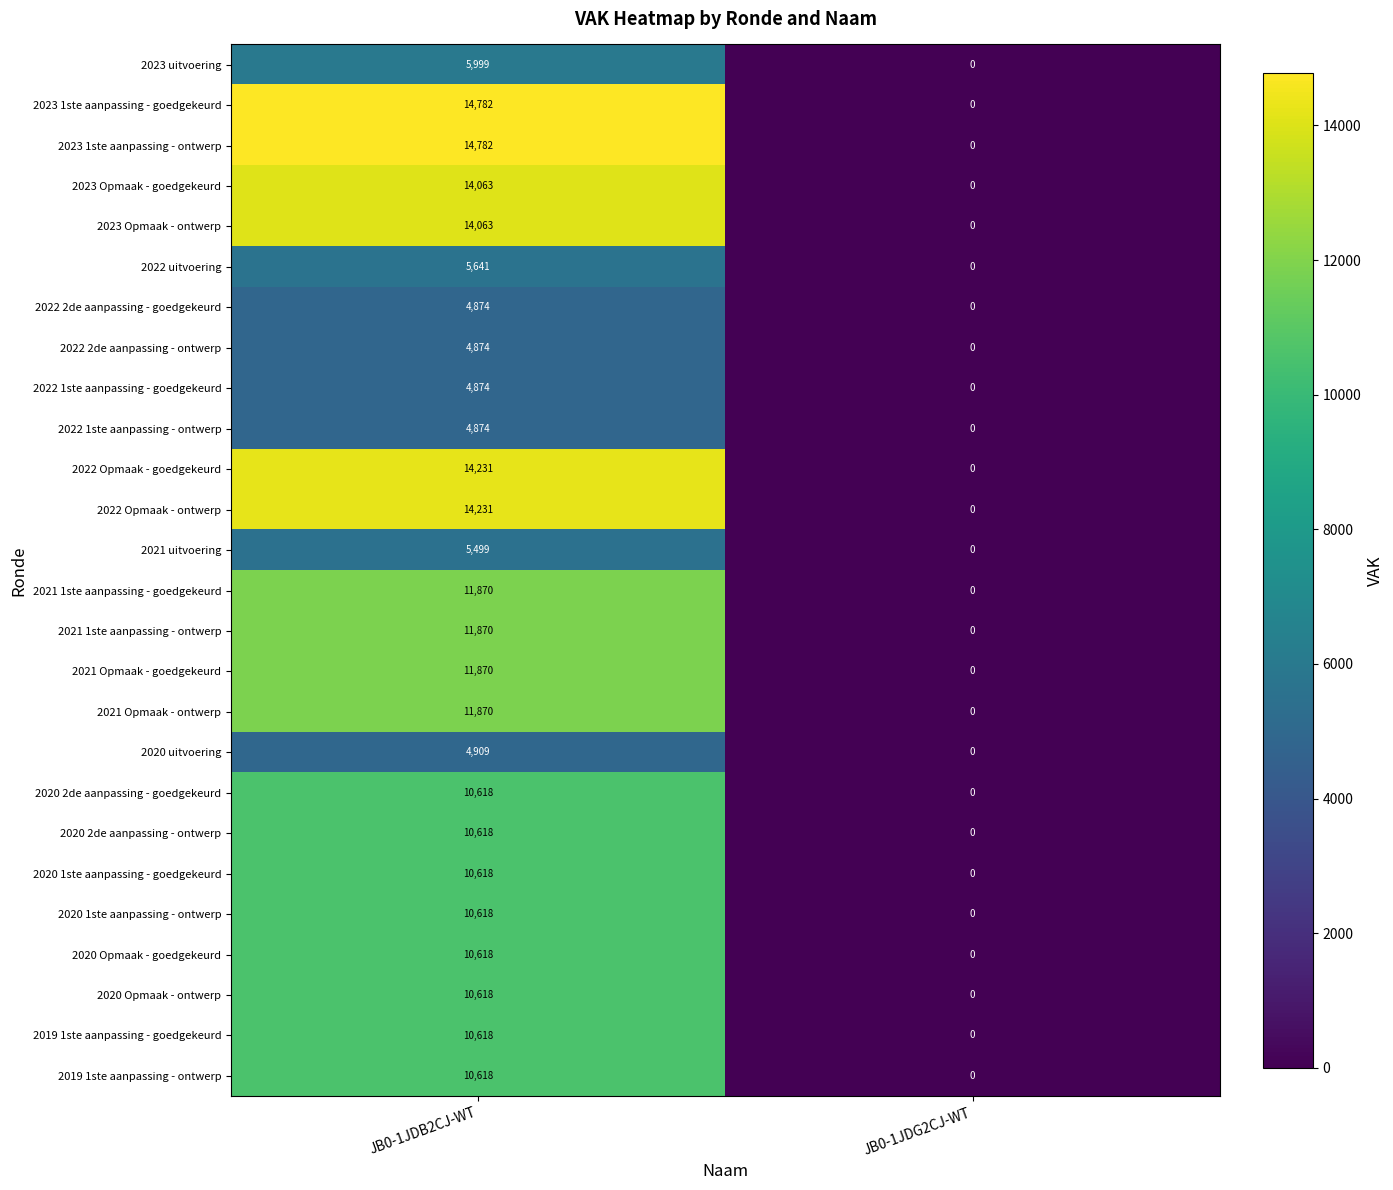

True or false: 2020 2de aanpassing - ontwerp has a value of 0 at JB0-1JDG2CJ-WT.

True